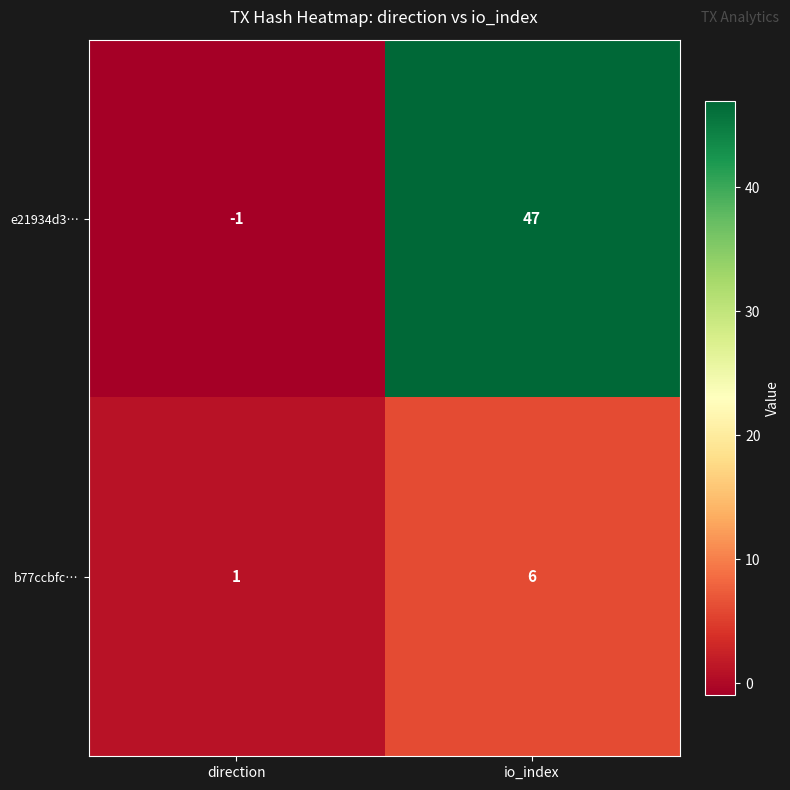

Reading left to right, list all the values displayed in this chart.

e21934d3…: -1	47
b77ccbfc…: 1	6